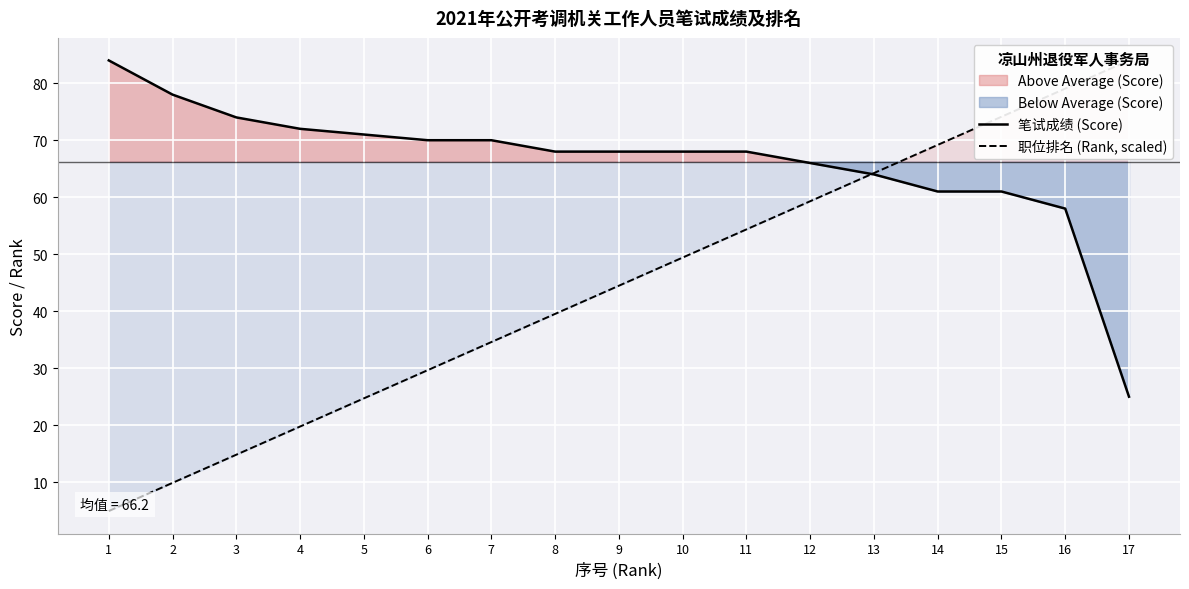

Count the number of categories in the chart.

17